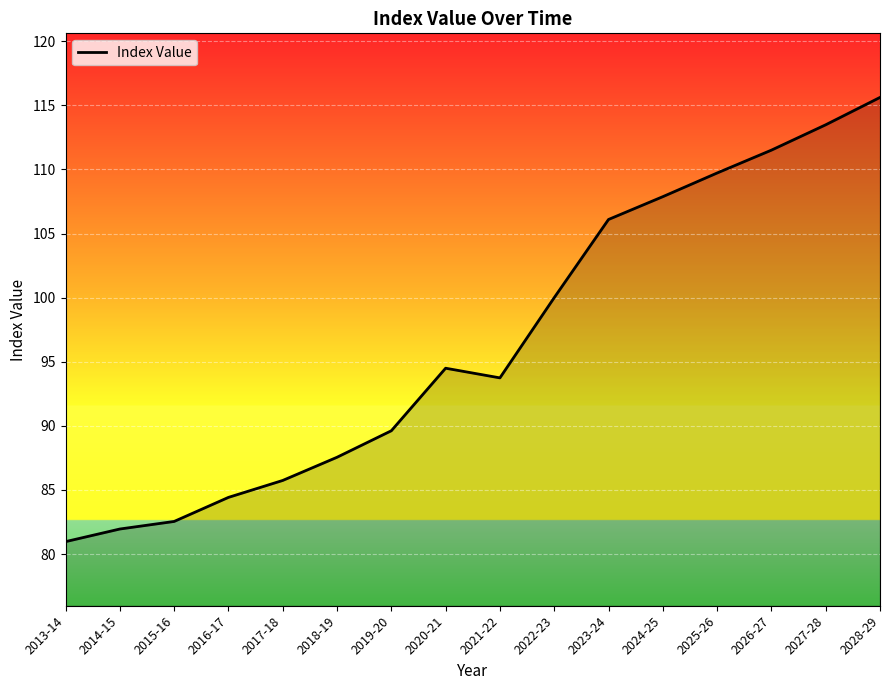

What is the difference between the values at 2016-17 and 2022-23?

15.6